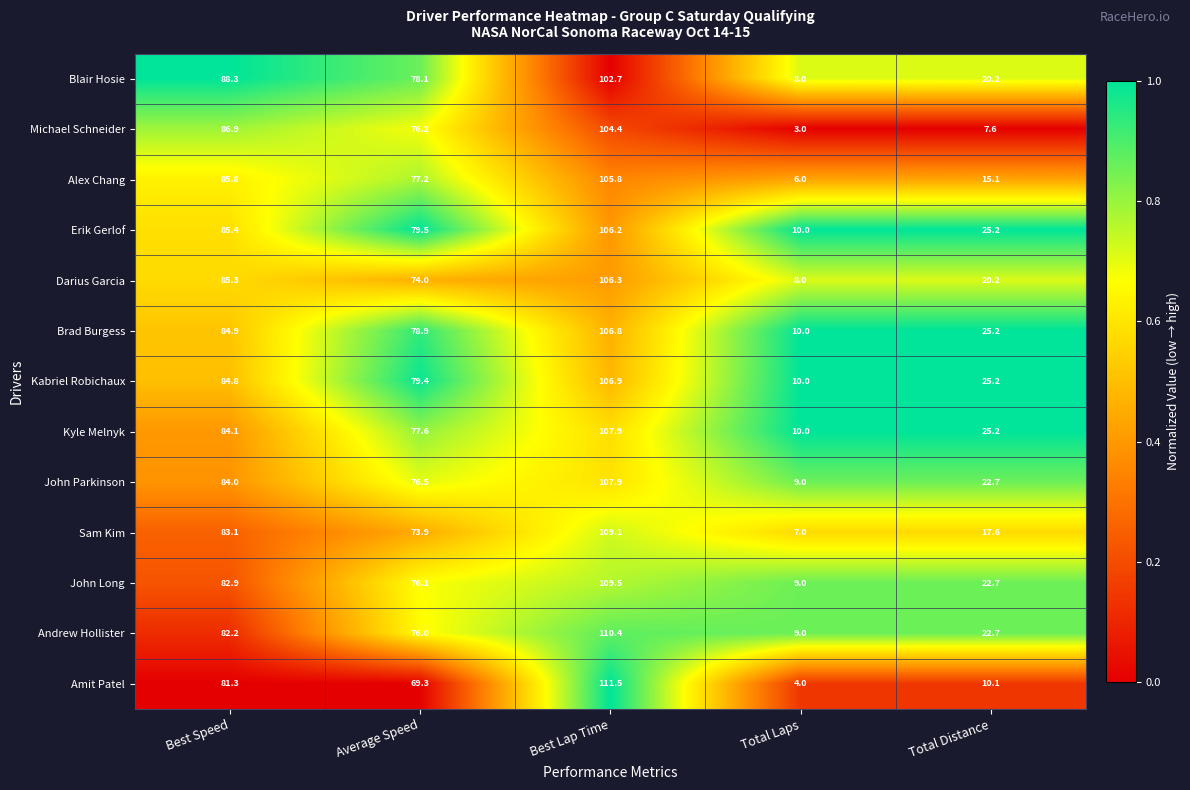

Is the value of Darius Garcia at Best Speed greater than the value of Sam Kim at Best Speed?

Yes